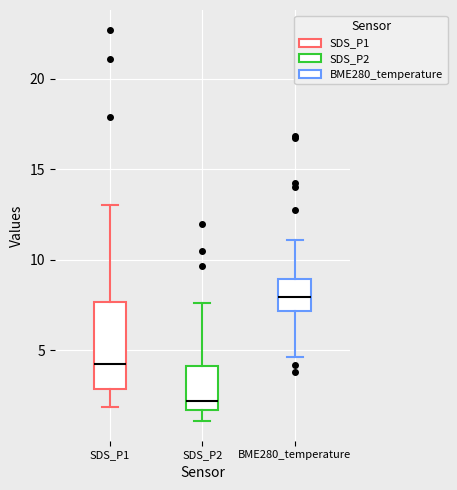

Which box is the tallest, from its lower edge to its upper edge?

SDS_P1